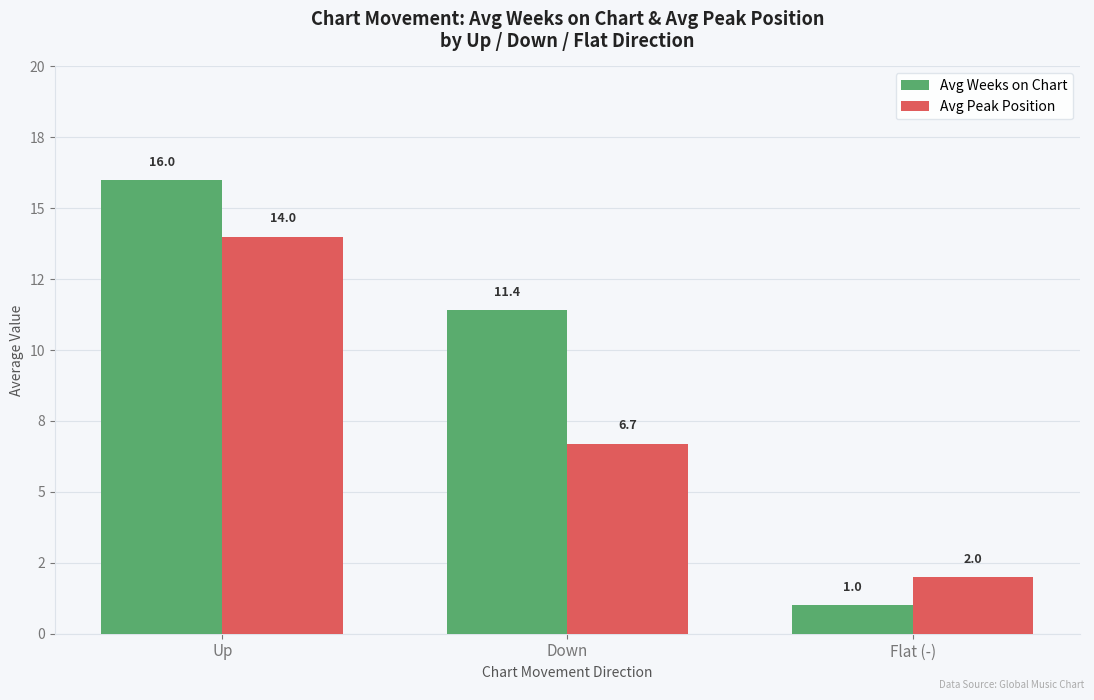

Which series changed the most between Up and Down?

Avg Peak Position